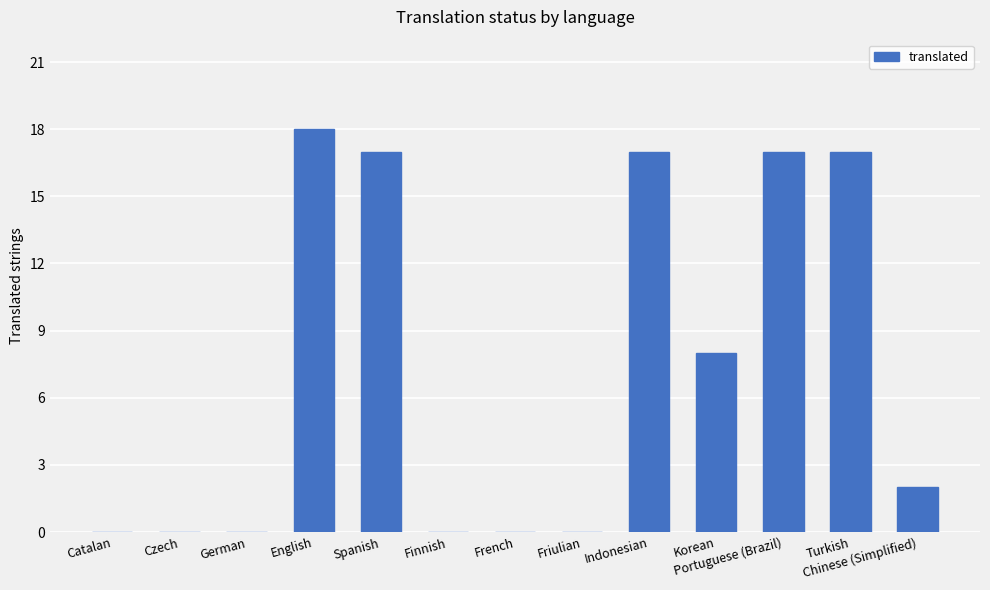

At which category does the chart reach its peak across all series?

English